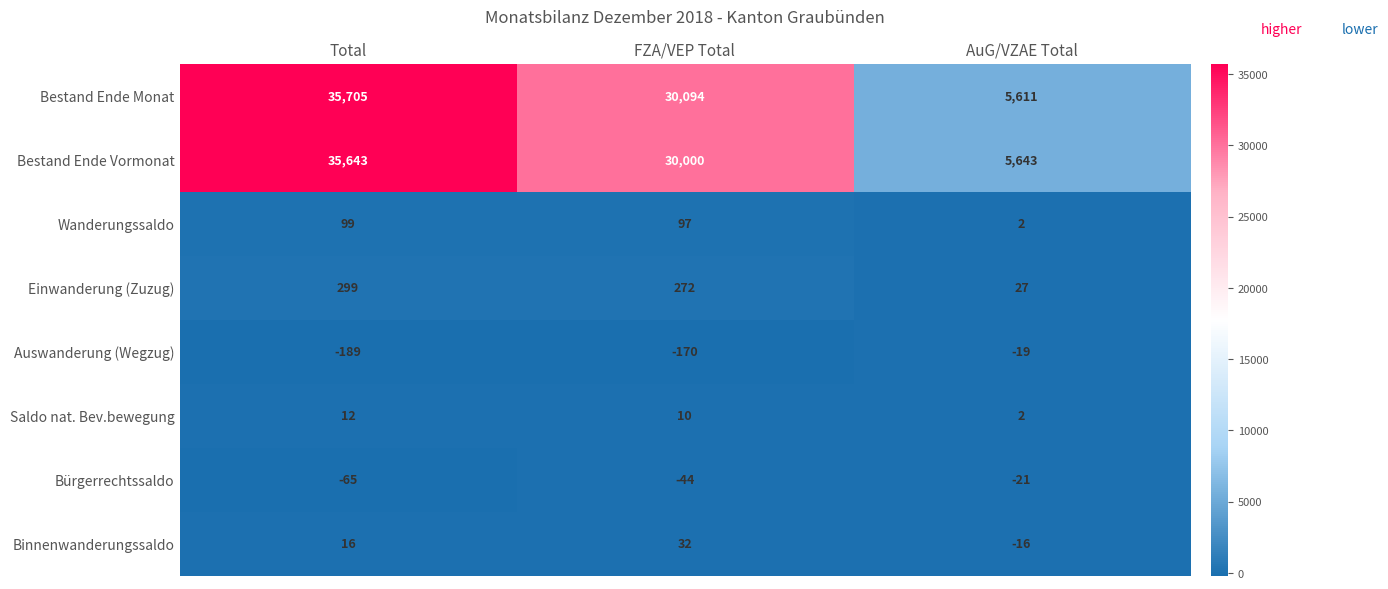

What is the difference between the Bestand Ende Vormonat values at AuG/VZAE Total and FZA/VEP Total?

24357